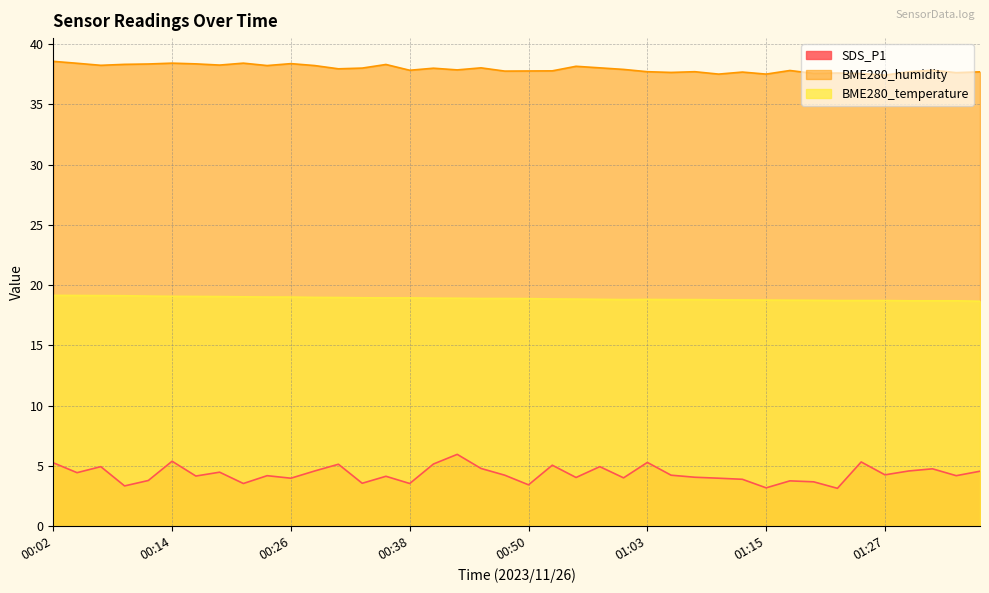

Which category has the lowest value in the SDS_P1 series?

01:22